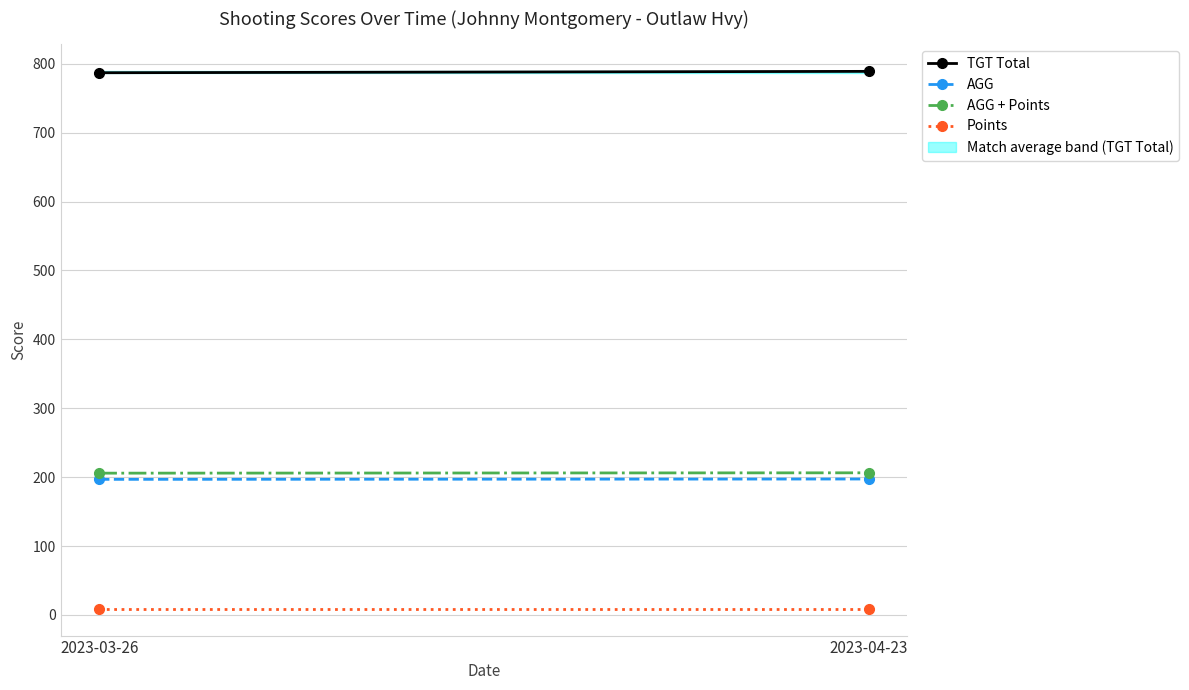

True or false: Points has a value of 9.0 at 2023-04-23.

True